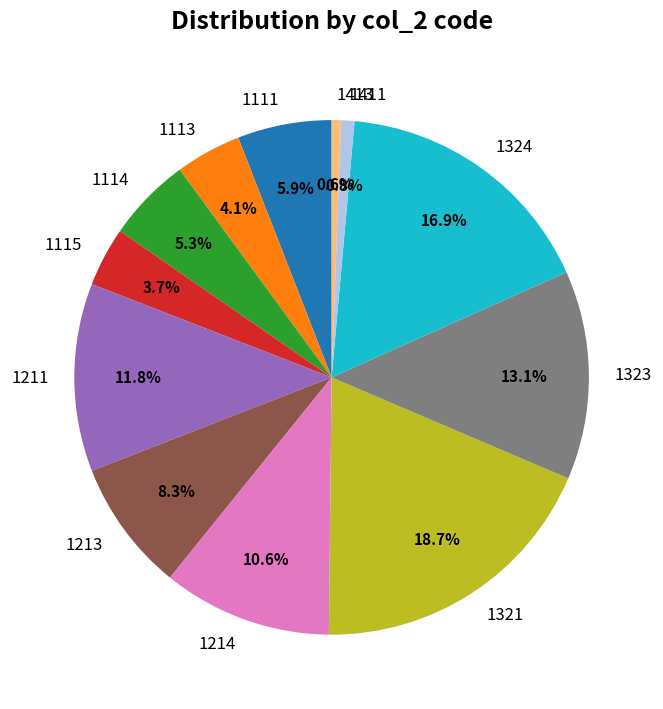

What percentage is the 1213 slice, to the nearest percent?

8%